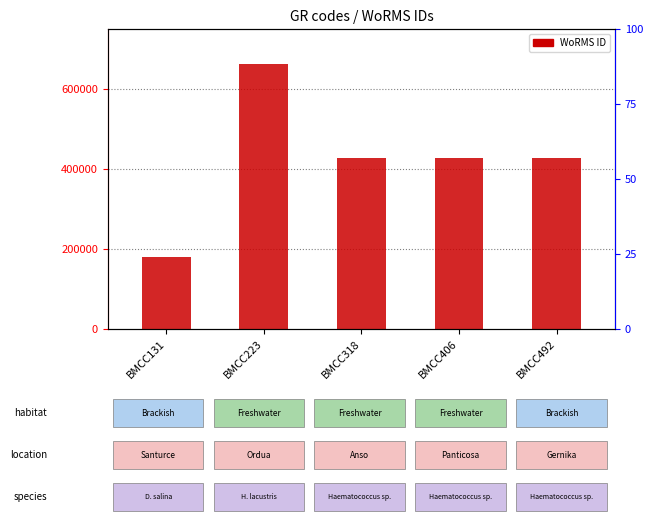

Reading left to right, extract all data points from this chart.

178972	661559	428522	428522	428522